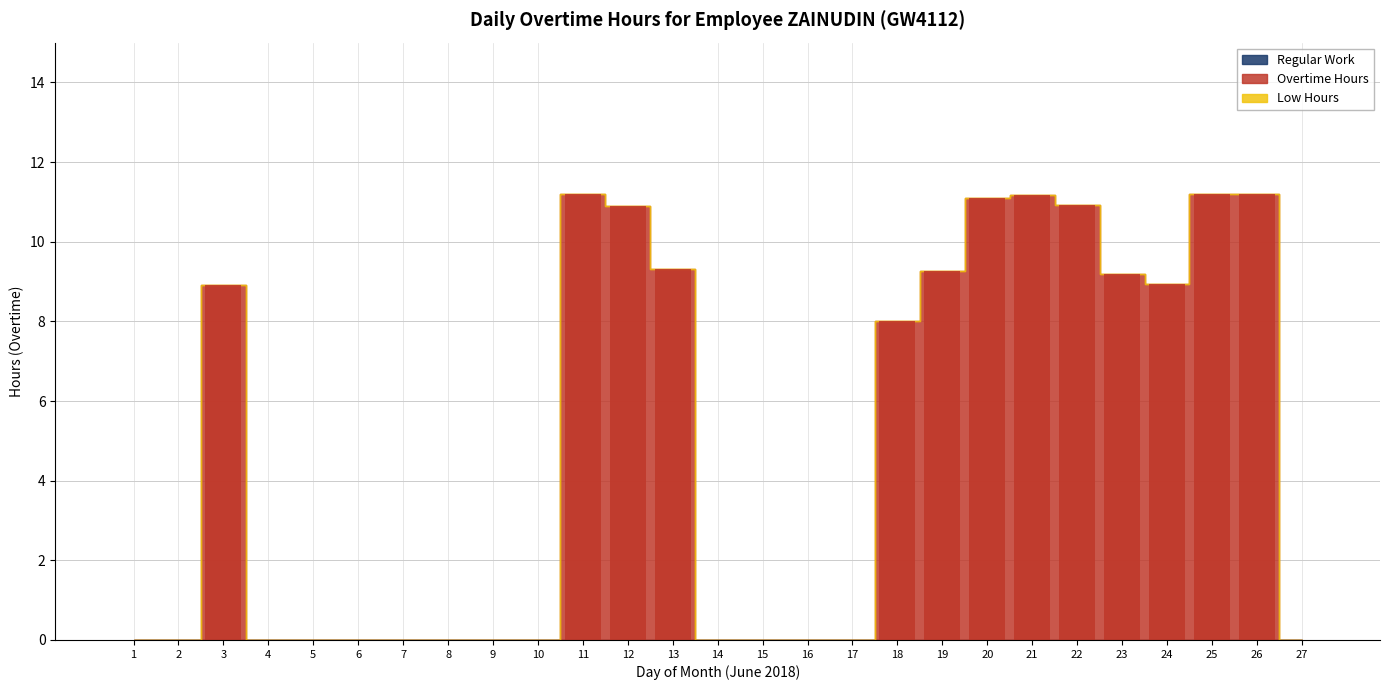

What is the maximum value shown in the chart?

11.2